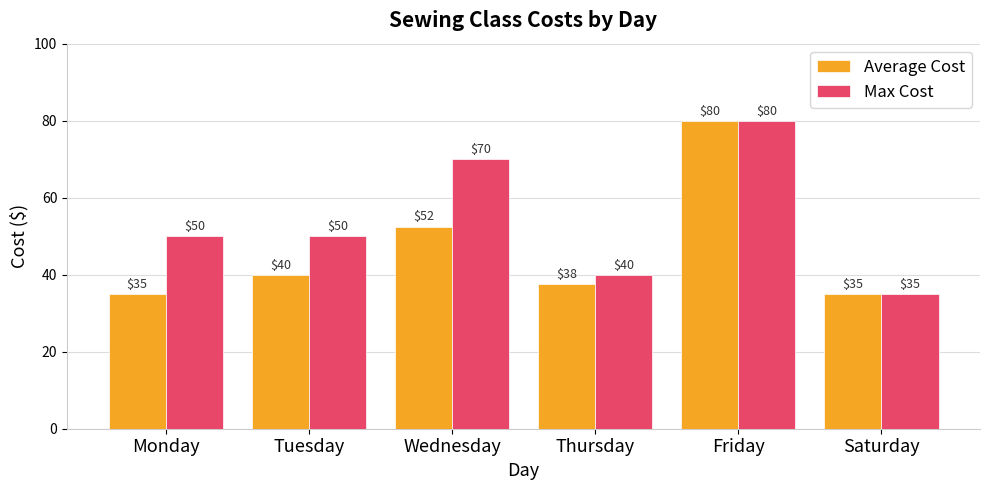

Which series changed the most between Tuesday and Wednesday?

Max Cost